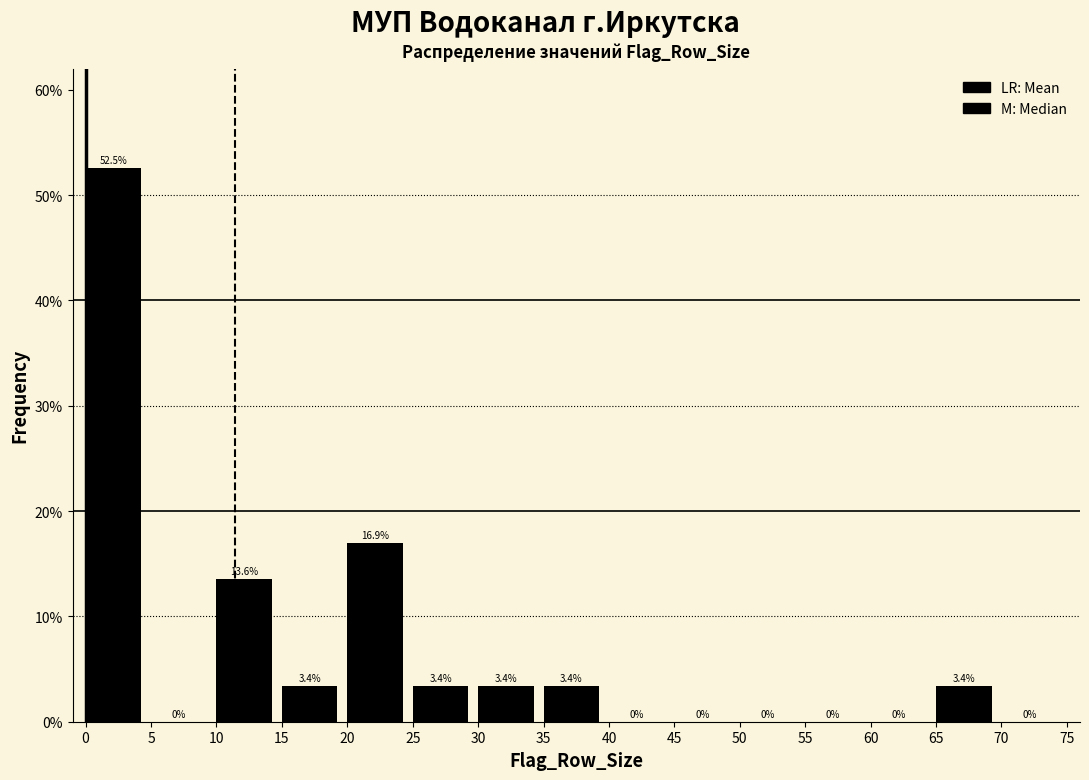

Reading left to right, list every bar in this chart as the range it spans on the x-axis followed by its height.

0 to 5: 52.5
5 to 10: 0.0
10 to 15: 13.6
15 to 20: 3.4
20 to 25: 16.9
25 to 30: 3.4
30 to 35: 3.4
35 to 40: 3.4
40 to 45: 0.0
45 to 50: 0.0
50 to 55: 0.0
55 to 60: 0.0
60 to 65: 0.0
65 to 70: 3.4
70 to 75: 0.0